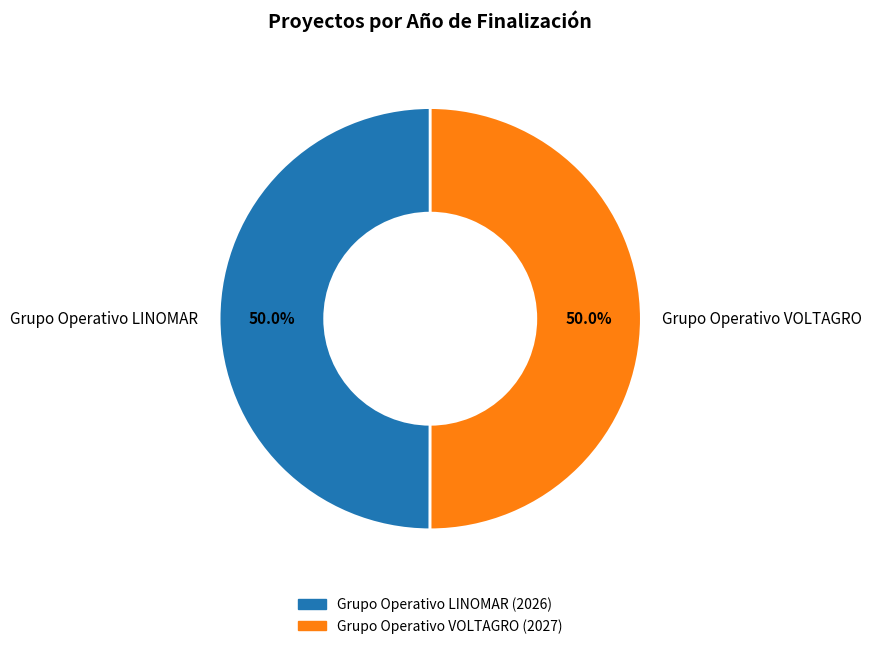

Combined, do Grupo Operativo LINOMAR and Grupo Operativo VOLTAGRO account for over 50%?

Yes